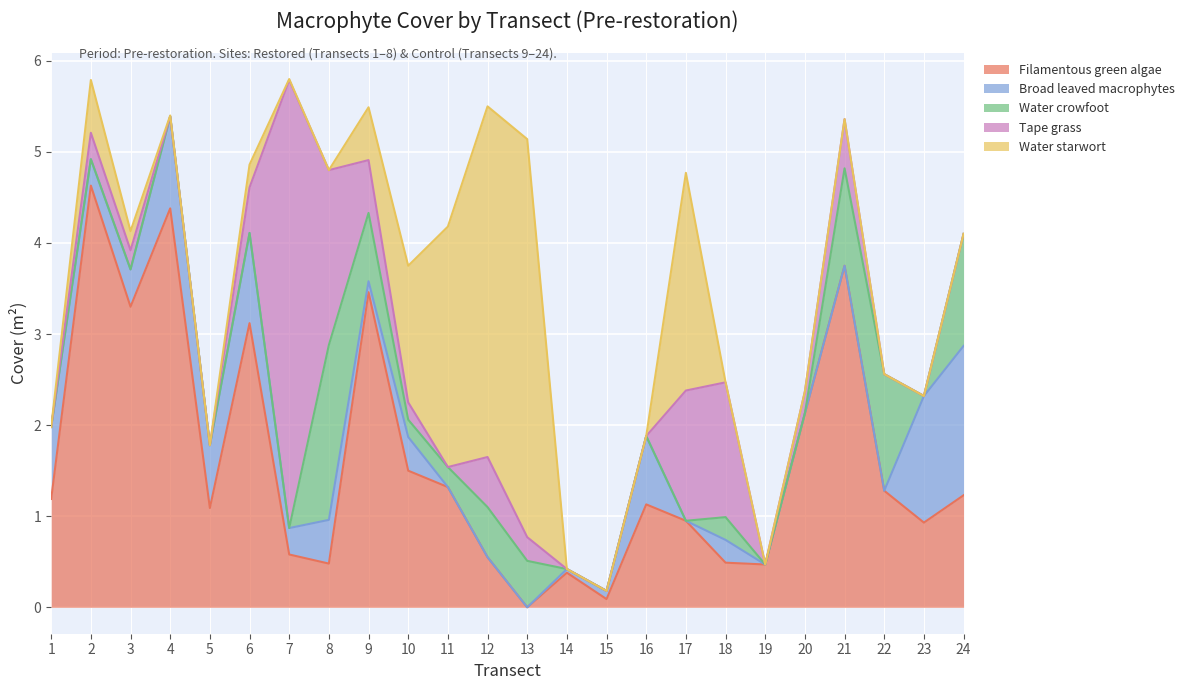

Reading right to left, list all the values displayed in this chart.

Filamentous green algae (m2): 1.2	0.9	1.3	3.8	2.1	0.5	0.5	0.9	1.1	0.1	0.4	0.0	0.6	1.3	1.5	3.5	0.5	0.6	3.1	1.1	4.4	3.3	4.6	1.2
Broad leaved macrophytes (m2): 1.6	1.4	0.0	0.0	0.0	0.0	0.2	0.0	0.8	0.1	0.0	0.0	0.0	0.0	0.4	0.1	0.5	0.3	1.0	0.7	1.0	0.4	0.3	0.8
Water crowfoot (m2): 1.2	0.0	1.3	1.1	0.0	0.0	0.2	0.0	0.0	0.0	0.0	0.5	0.6	0.2	0.2	0.8	1.9	0.0	0.0	0.0	0.0	0.0	0.0	0.0
Tape grass (m2): 0.0	0.0	0.0	0.5	0.2	0.0	1.5	1.4	0.0	0.0	0.0	0.3	0.6	0.0	0.2	0.6	1.9	4.9	0.5	0.0	0.0	0.2	0.3	0.0
Water starwort (m2): 0.0	0.0	0.0	0.0	0.0	0.0	0.0	2.4	0.0	0.0	0.0	4.4	3.9	2.6	1.5	0.6	0.0	0.0	0.2	0.0	0.0	0.2	0.6	0.0